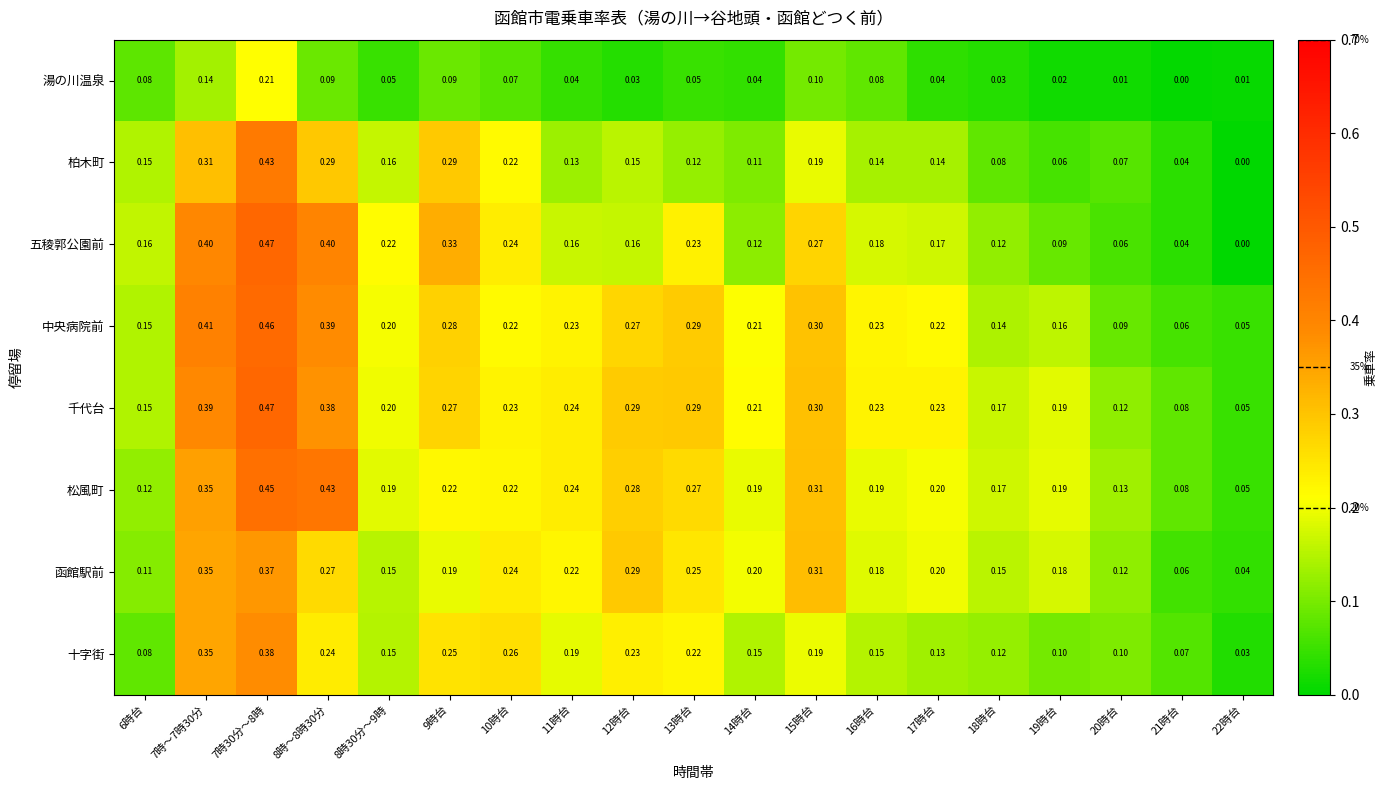

Which series has the widest spread of values?

五稜郭公園前